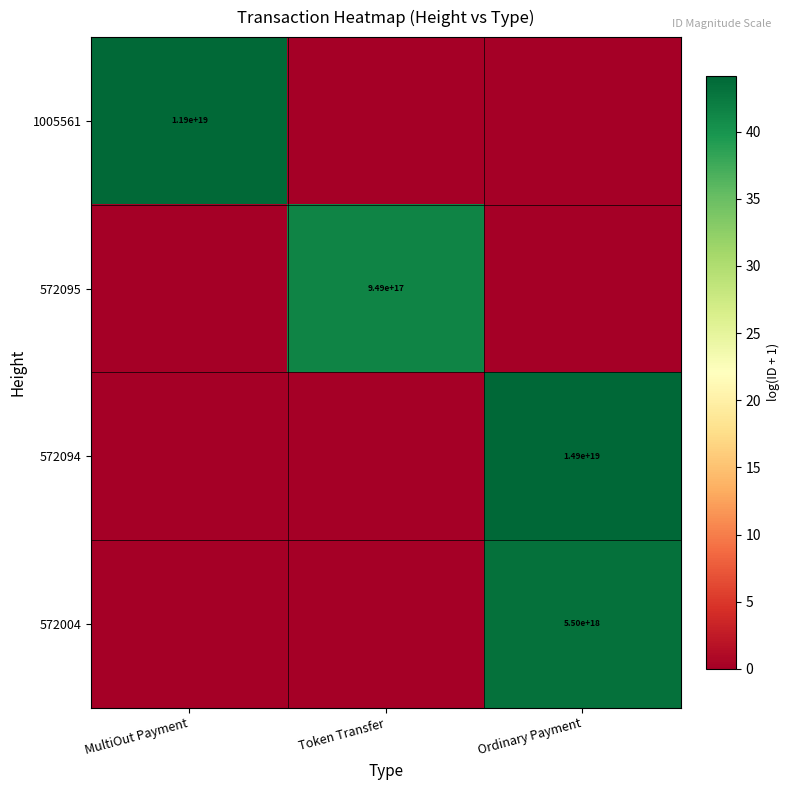

Is the value of 572004 at Ordinary Payment greater than the value of 572095 at Token Transfer?

Yes